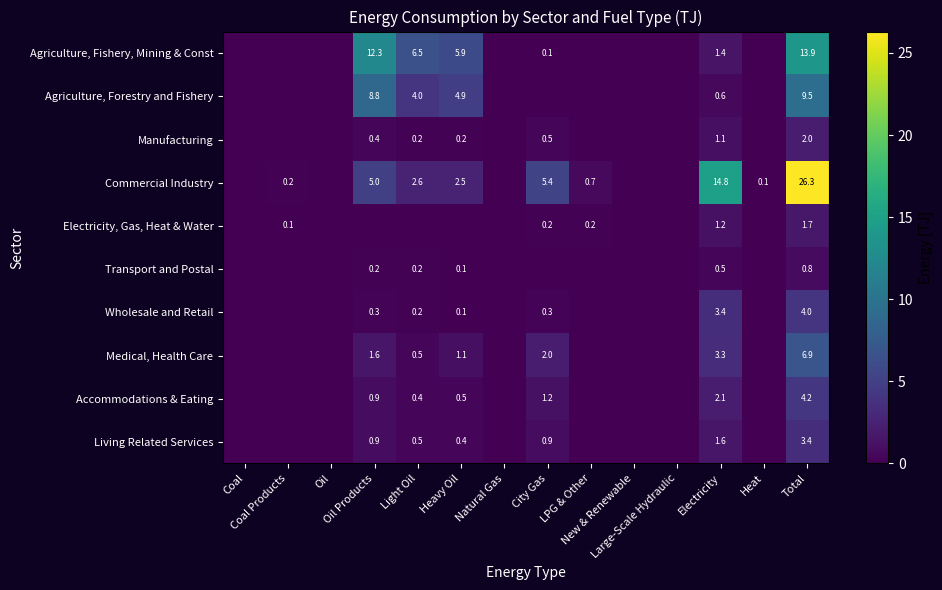

Is it true that Wholesale and Retail equals 0.1 at Light Oil?

False